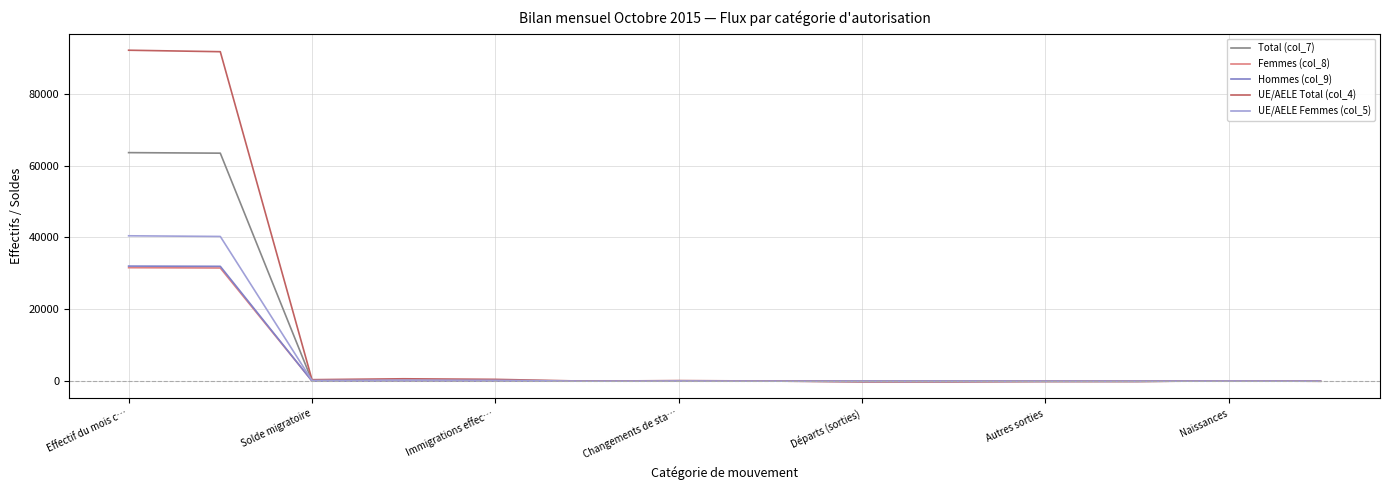

What is the maximum value for Femmes (col_8)?

31586